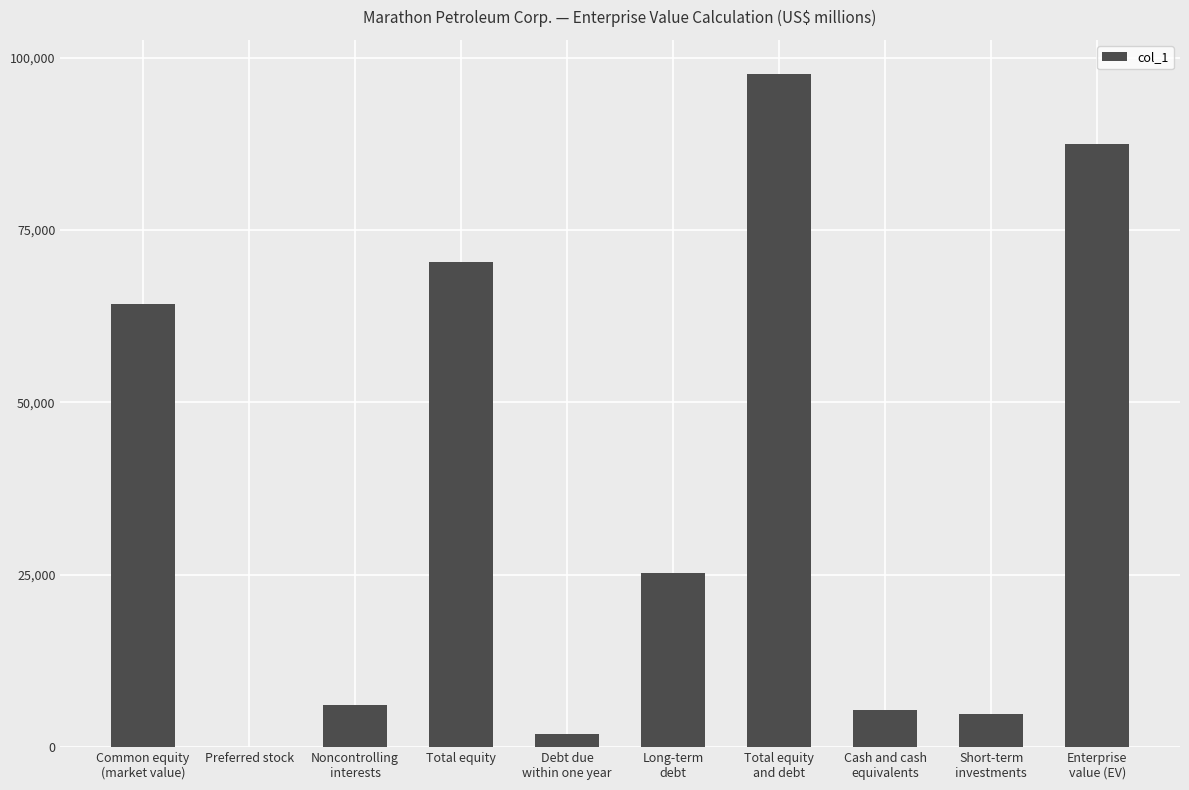

What is the maximum value shown in the chart?

97701